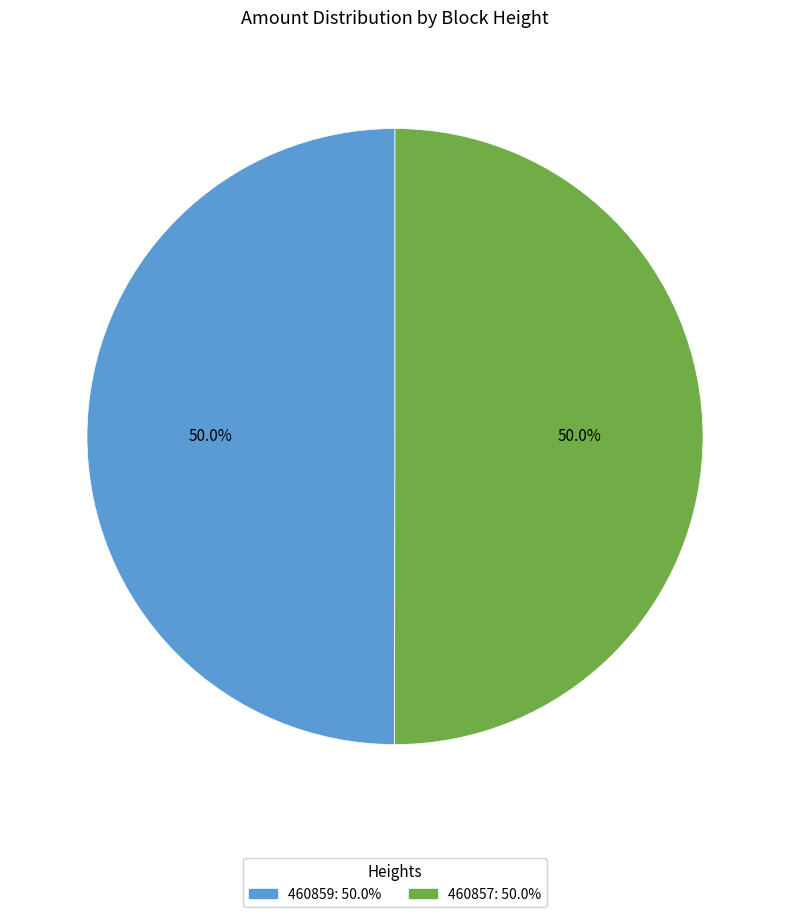

How much of the chart is everything except 460859?

50.0%